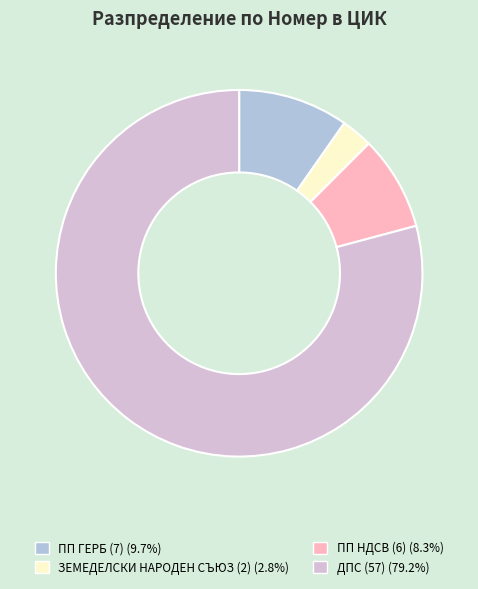

How many slices are in this pie chart?

4